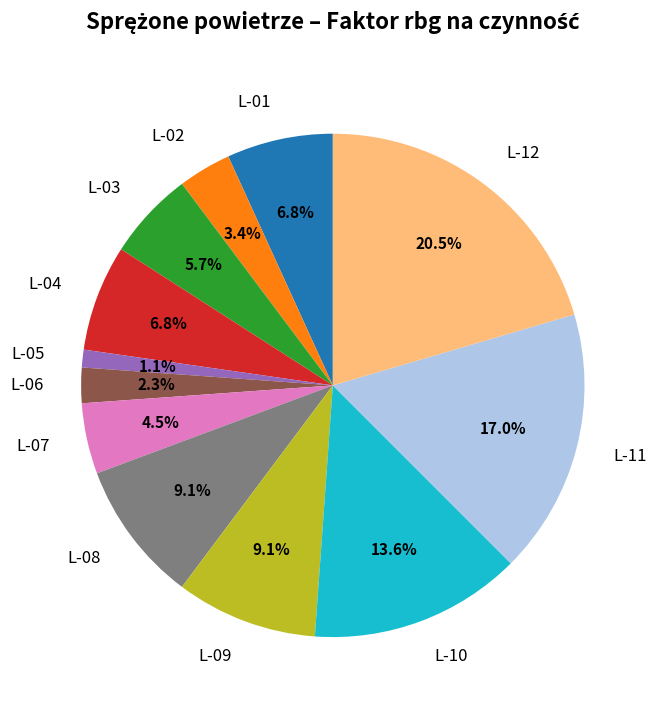

Which slice is the smallest?

L-05